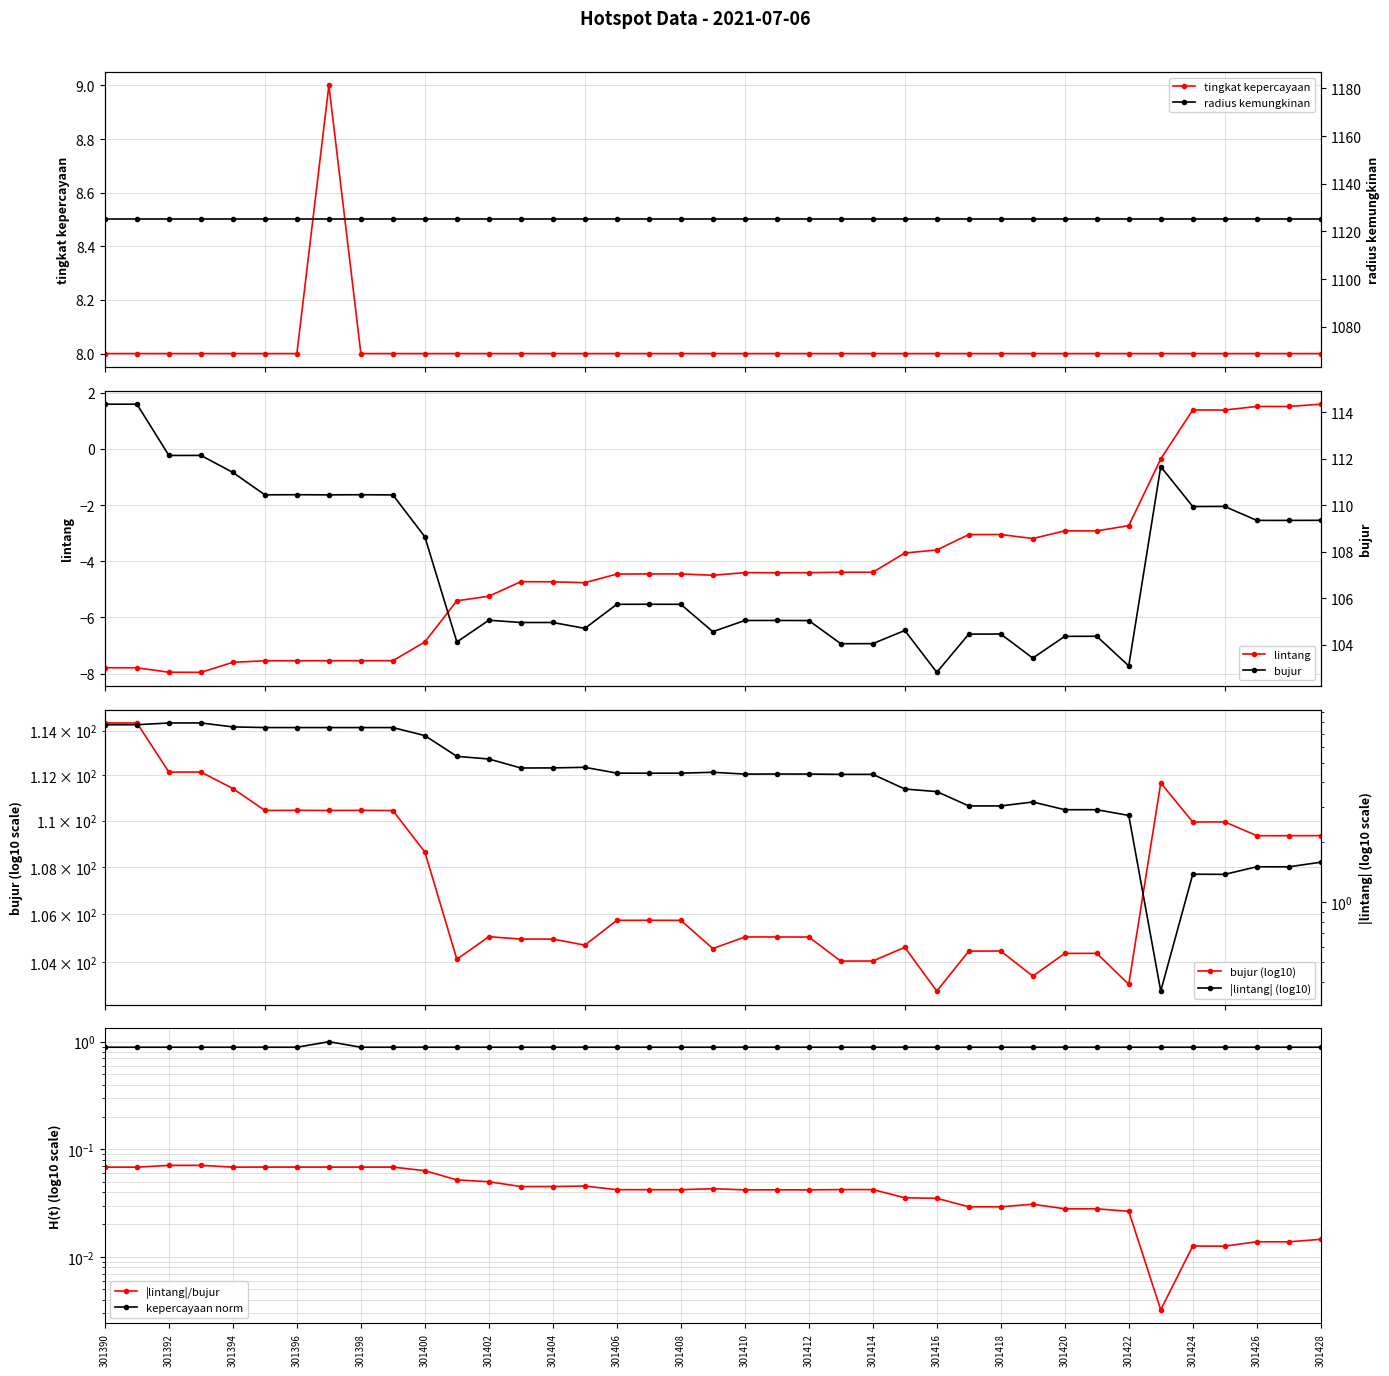

True or false: bujur and lintang intersect in this chart.

False